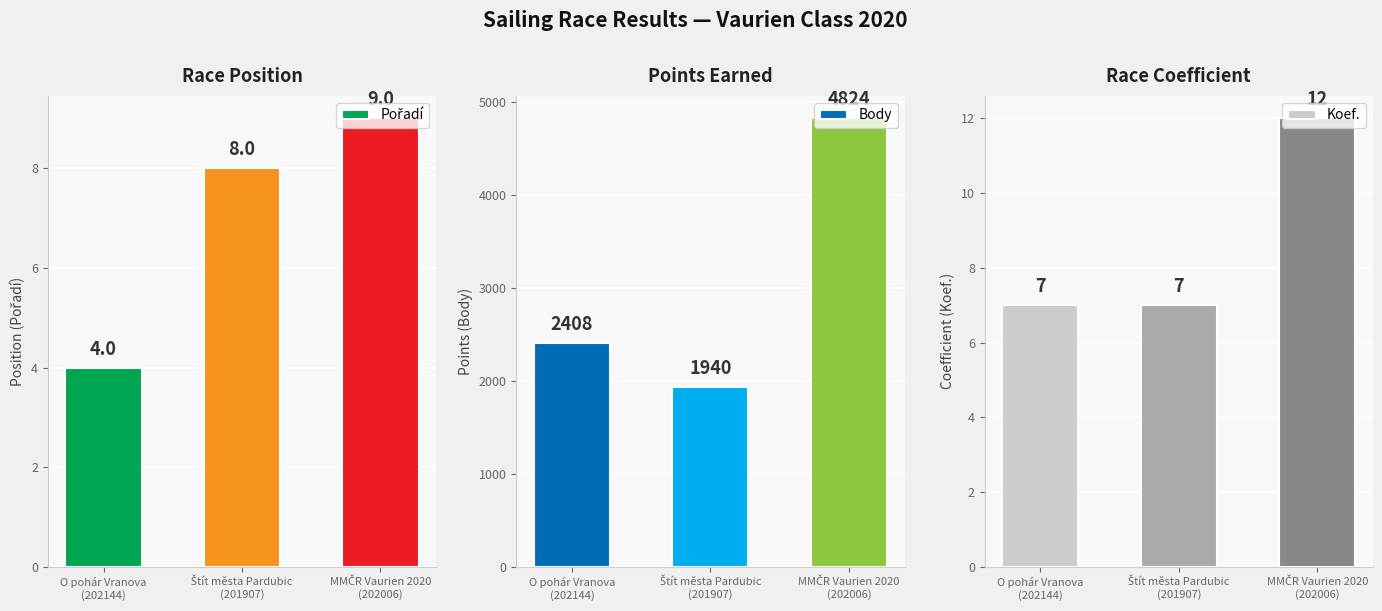

Reading left to right, transcribe all the data shown in this chart.

Pořadí: O pohár Vranova
(202144)=4	Štít města Pardubic
(201907)=8	MMČR Vaurien 2020
(202006)=9
Body: O pohár Vranova
(202144)=2408	Štít města Pardubic
(201907)=1940	MMČR Vaurien 2020
(202006)=4824
Koef.: O pohár Vranova
(202144)=7	Štít města Pardubic
(201907)=7	MMČR Vaurien 2020
(202006)=12